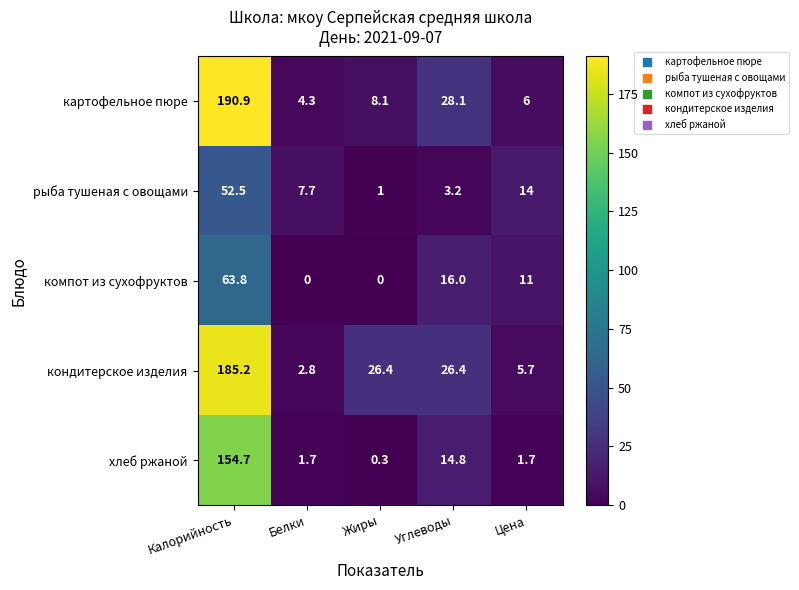

Where is хлеб ржаной nearest to the value 77?

Углеводы